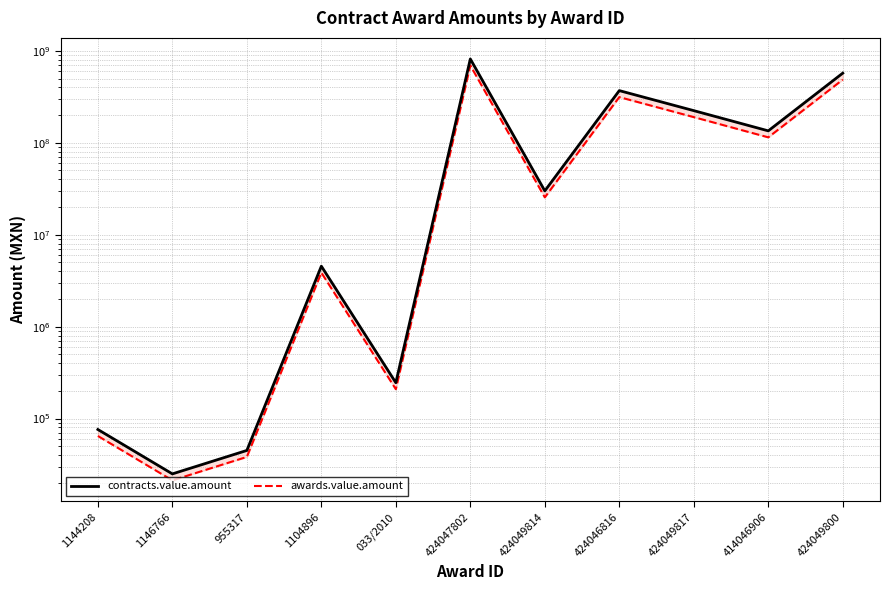

What is the difference between the maximum and second lowest values in the contracts.value.amount series?

817593400.0